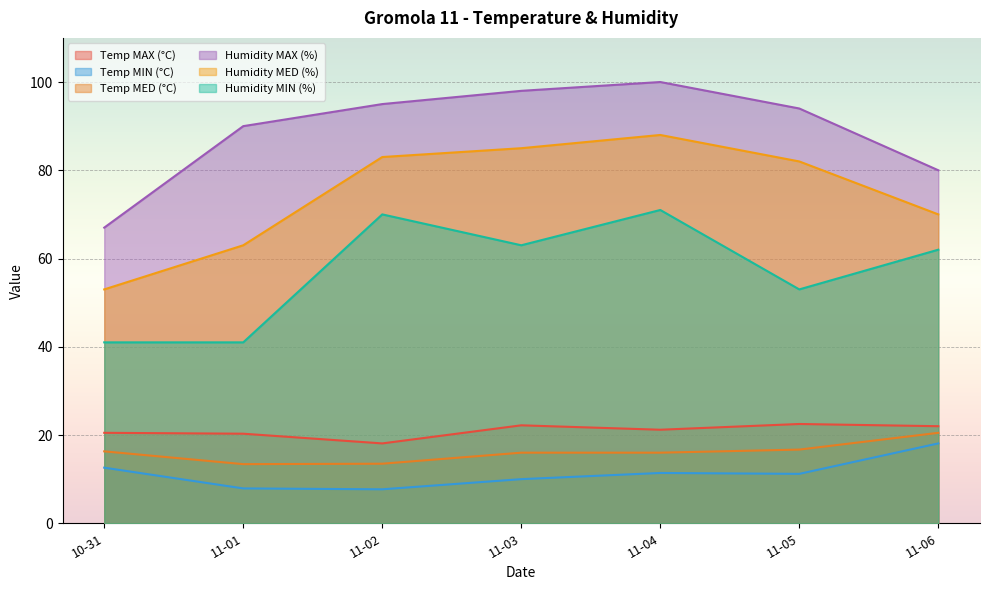

True or false: Temp MED (°C) and Humidity MAX (%) cross at least once.

False